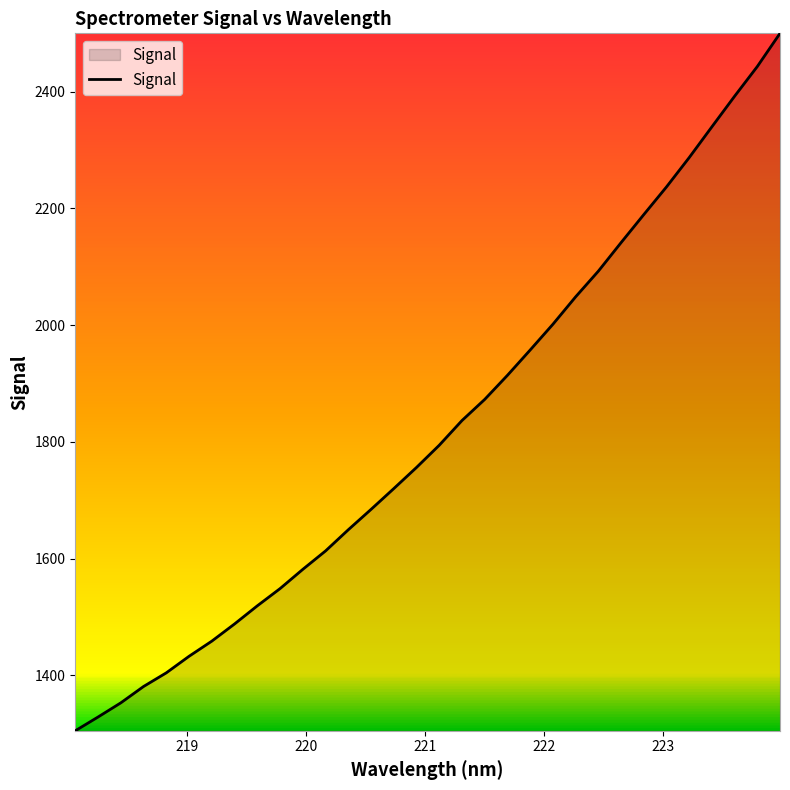

True or false: there are more than 1 points higher than both neighbors.

False